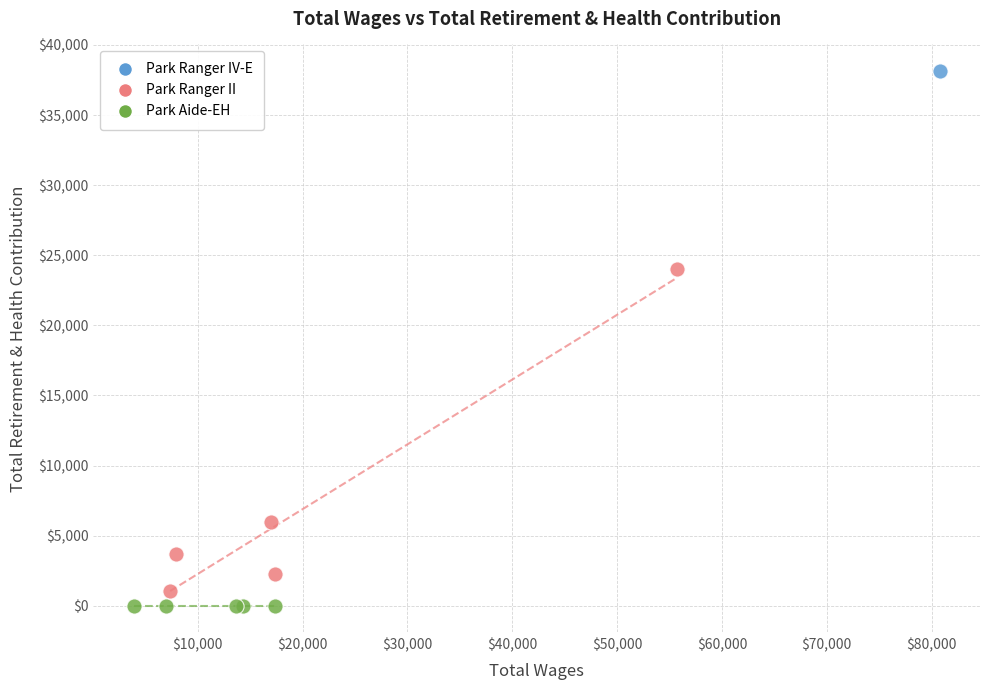

Which series contains the lowest Y value?

Park Aide-EH